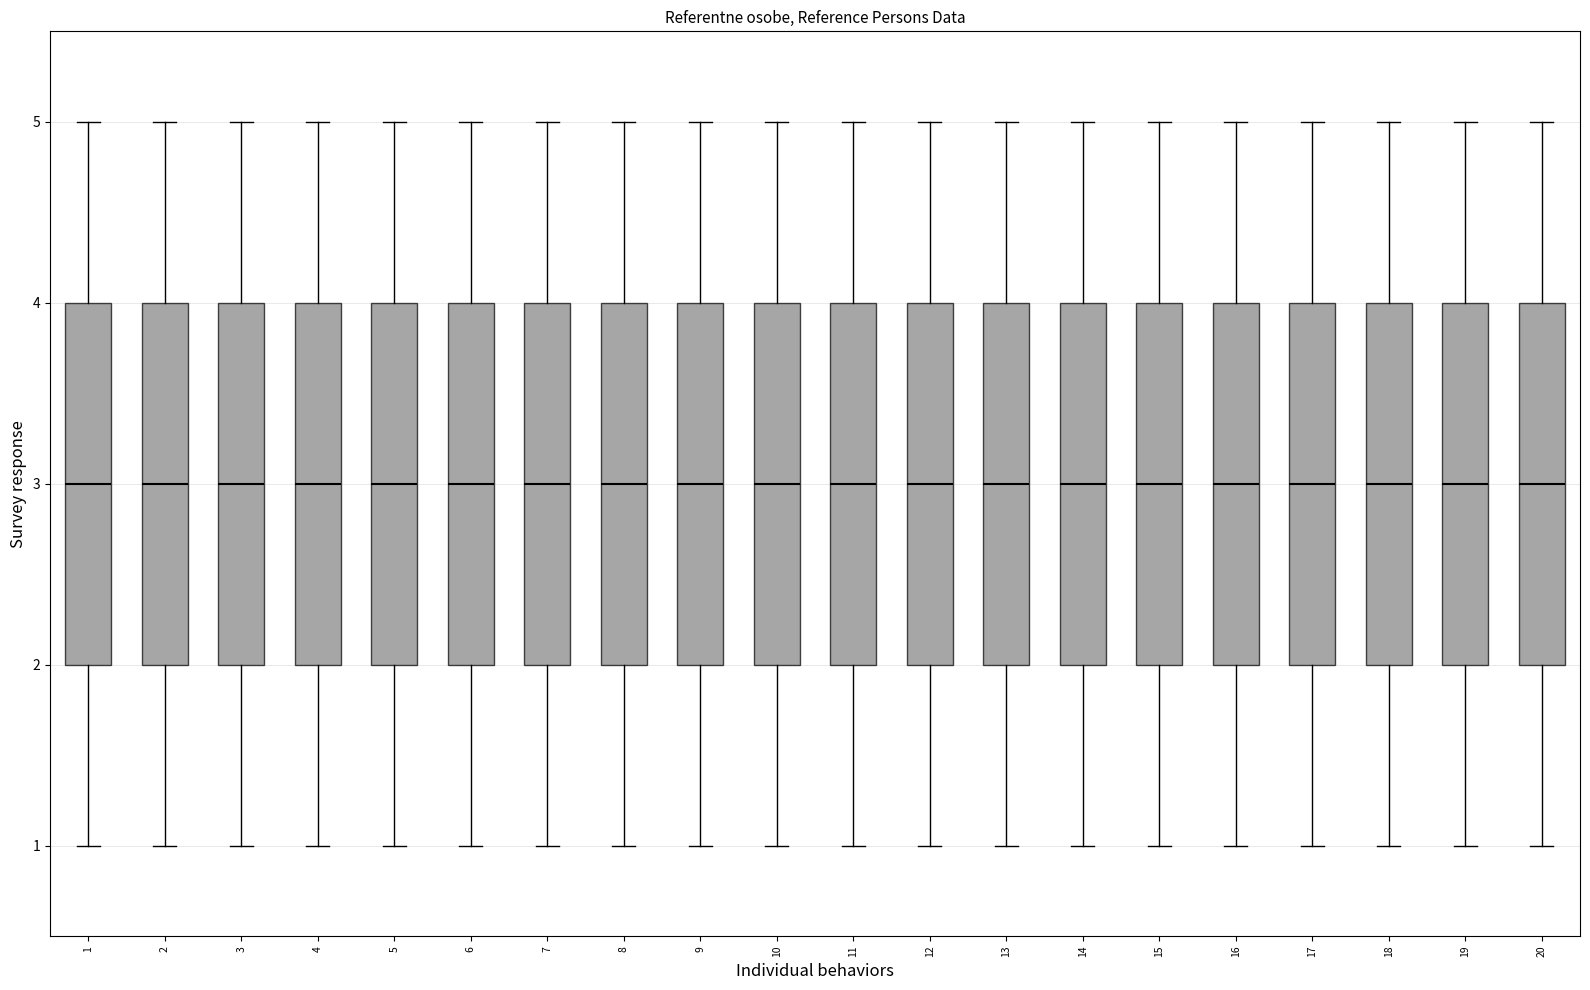

Reading left to right, transcribe this box plot: for each box, give where its median line is, the range the box spans, and where its two whiskers end, as read against the y-axis. The values are not printed on the chart, so give them approximately, as read against the axis.

1: median 3, box 2 to 4, whiskers 1 to 5
2: median 3, box 2 to 4, whiskers 1 to 5
3: median 3, box 2 to 4, whiskers 1 to 5
4: median 3, box 2 to 4, whiskers 1 to 5
5: median 3, box 2 to 4, whiskers 1 to 5
6: median 3, box 2 to 4, whiskers 1 to 5
7: median 3, box 2 to 4, whiskers 1 to 5
8: median 3, box 2 to 4, whiskers 1 to 5
9: median 3, box 2 to 4, whiskers 1 to 5
10: median 3, box 2 to 4, whiskers 1 to 5
11: median 3, box 2 to 4, whiskers 1 to 5
12: median 3, box 2 to 4, whiskers 1 to 5
13: median 3, box 2 to 4, whiskers 1 to 5
14: median 3, box 2 to 4, whiskers 1 to 5
15: median 3, box 2 to 4, whiskers 1 to 5
16: median 3, box 2 to 4, whiskers 1 to 5
17: median 3, box 2 to 4, whiskers 1 to 5
18: median 3, box 2 to 4, whiskers 1 to 5
19: median 3, box 2 to 4, whiskers 1 to 5
20: median 3, box 2 to 4, whiskers 1 to 5